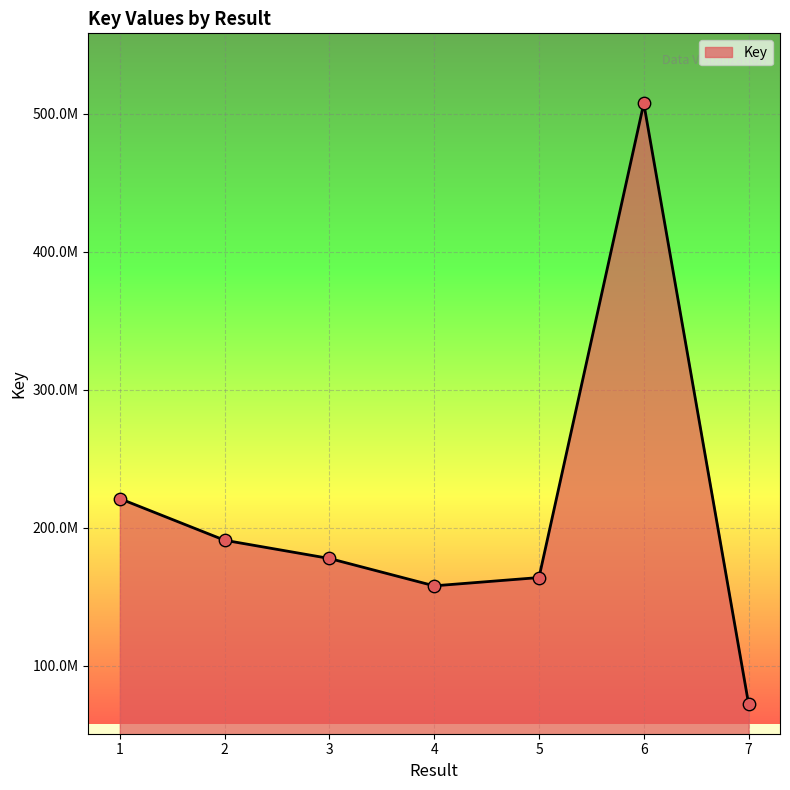

What is the change in value from 6 to 7?

-435017700